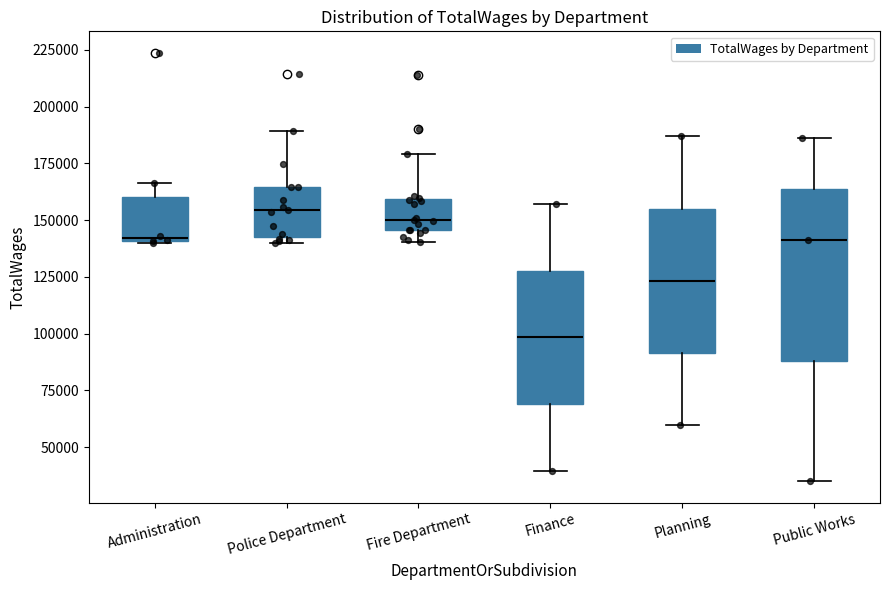

Which box is the tallest, from its lower edge to its upper edge?

Public Works